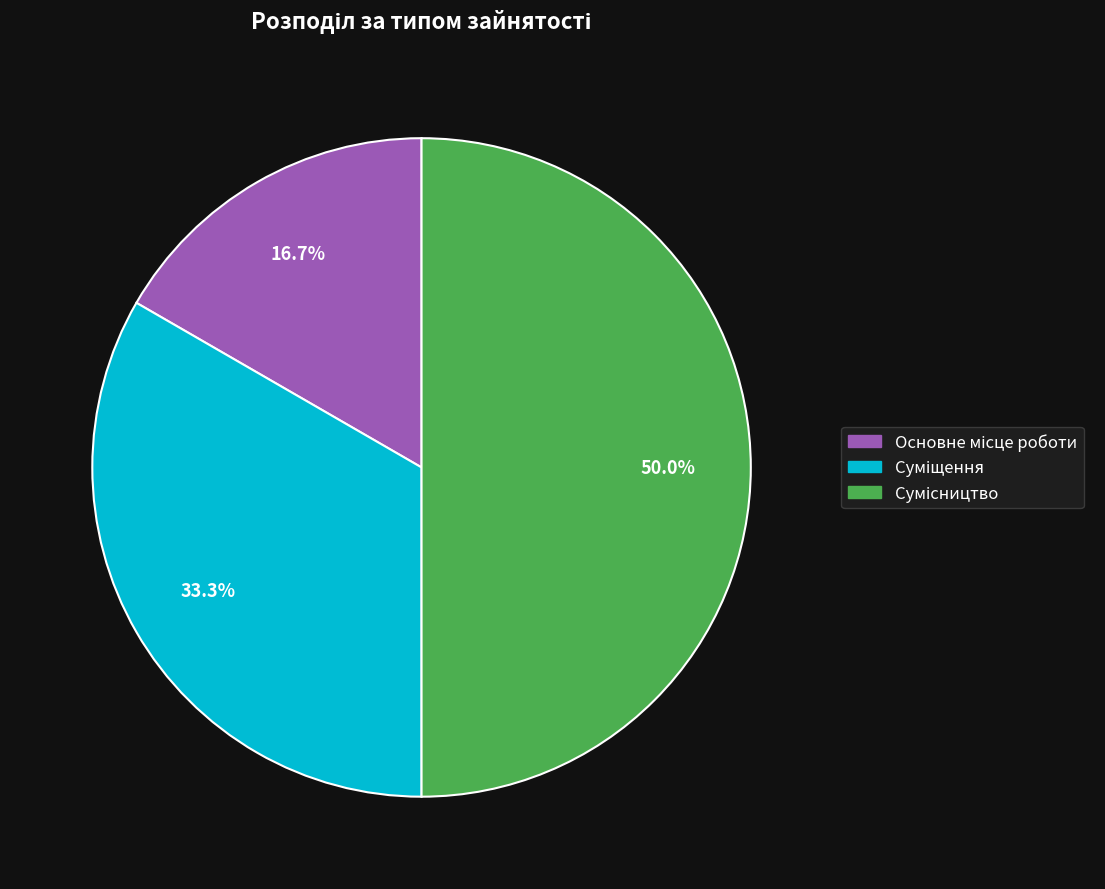

What percentage is NOT represented by Сумісництво?

50.0%